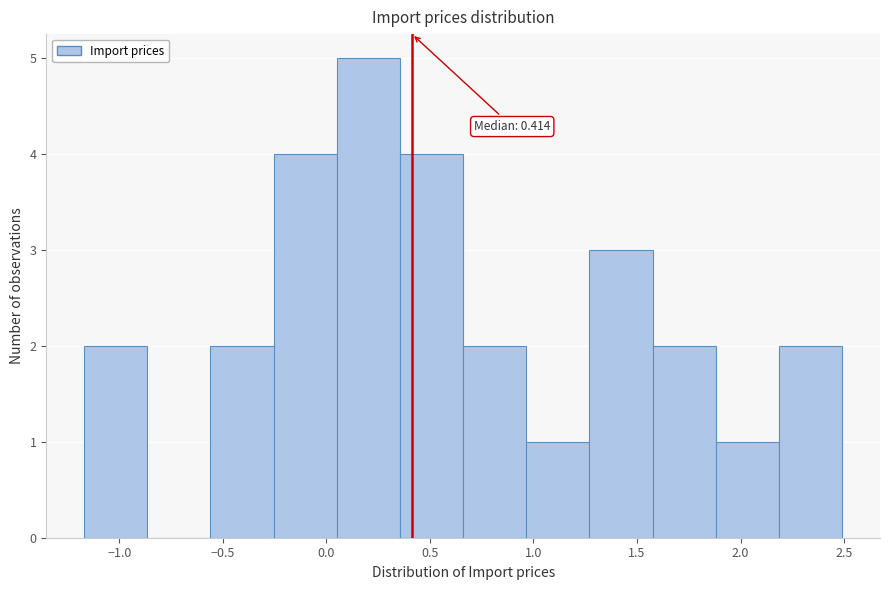

Which range on the x-axis has the tallest bar?

0.05 to 0.35